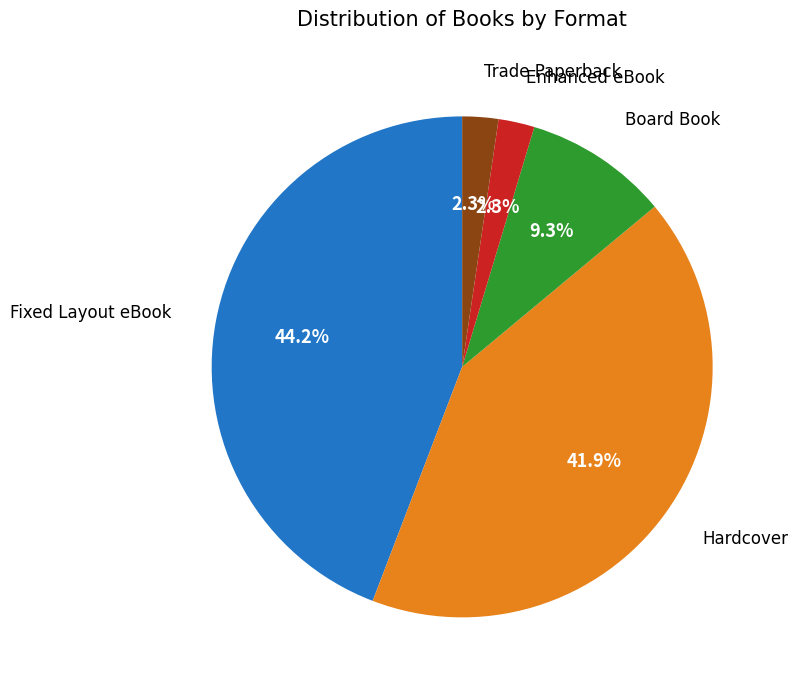

Is there any slice that represents more than half of the pie?

No